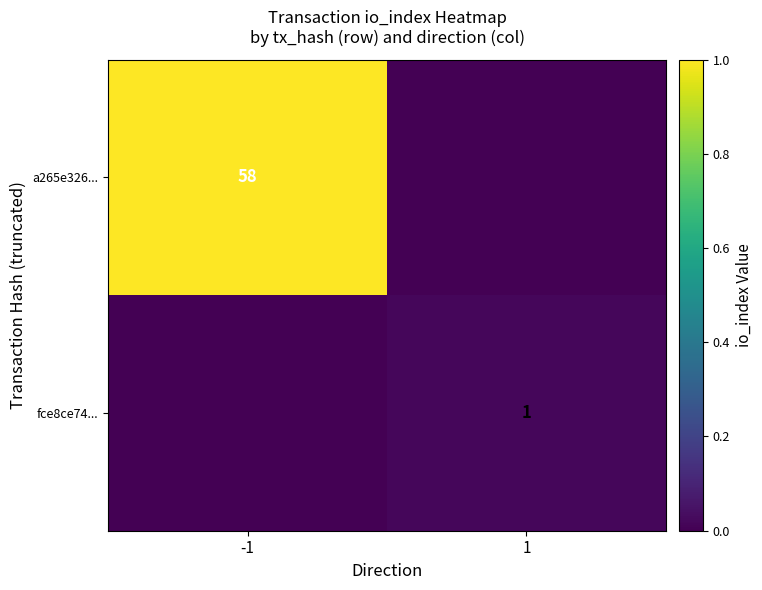

Is it true that fce8ce74... equals 0 at 1?

False